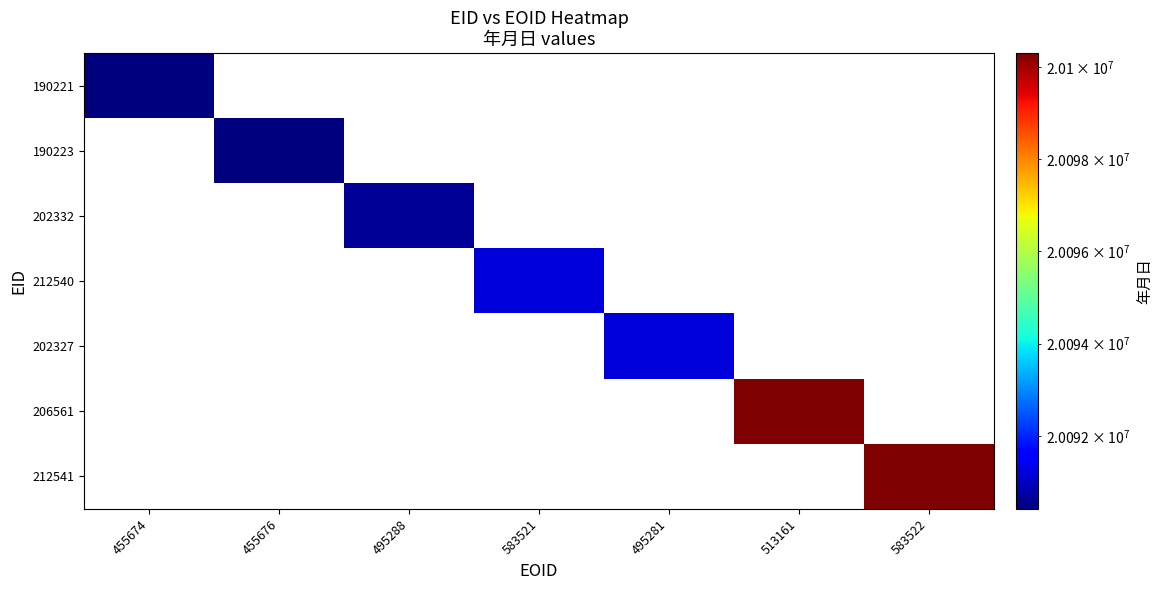

At which label is 190221 closest to 20090419?

455674